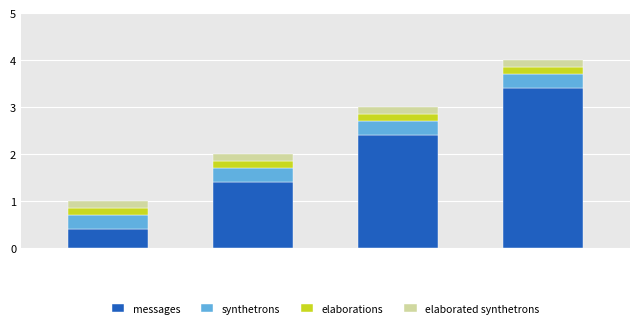

What is the lowest value of the messages series?

0.4